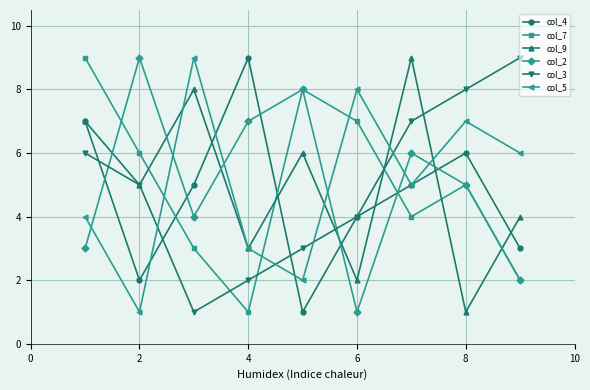

Which series ends up on top after the final intersection of col_2 and col_3?

col_3